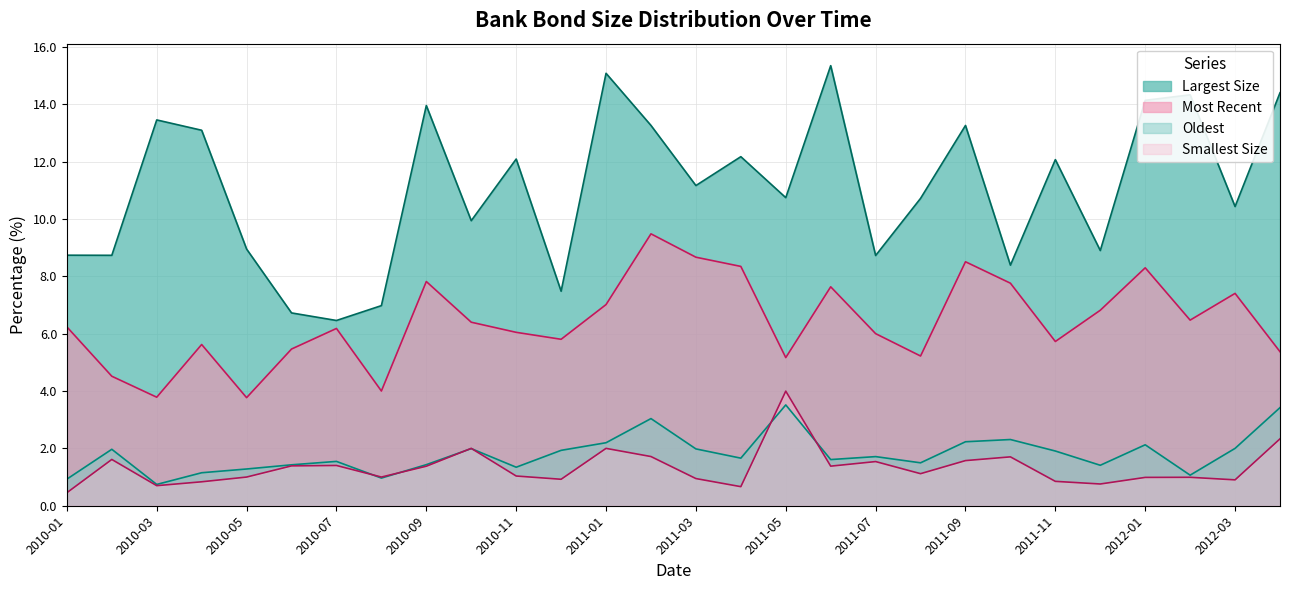

True or false: Most Recent and Largest Size intersect in this chart.

False